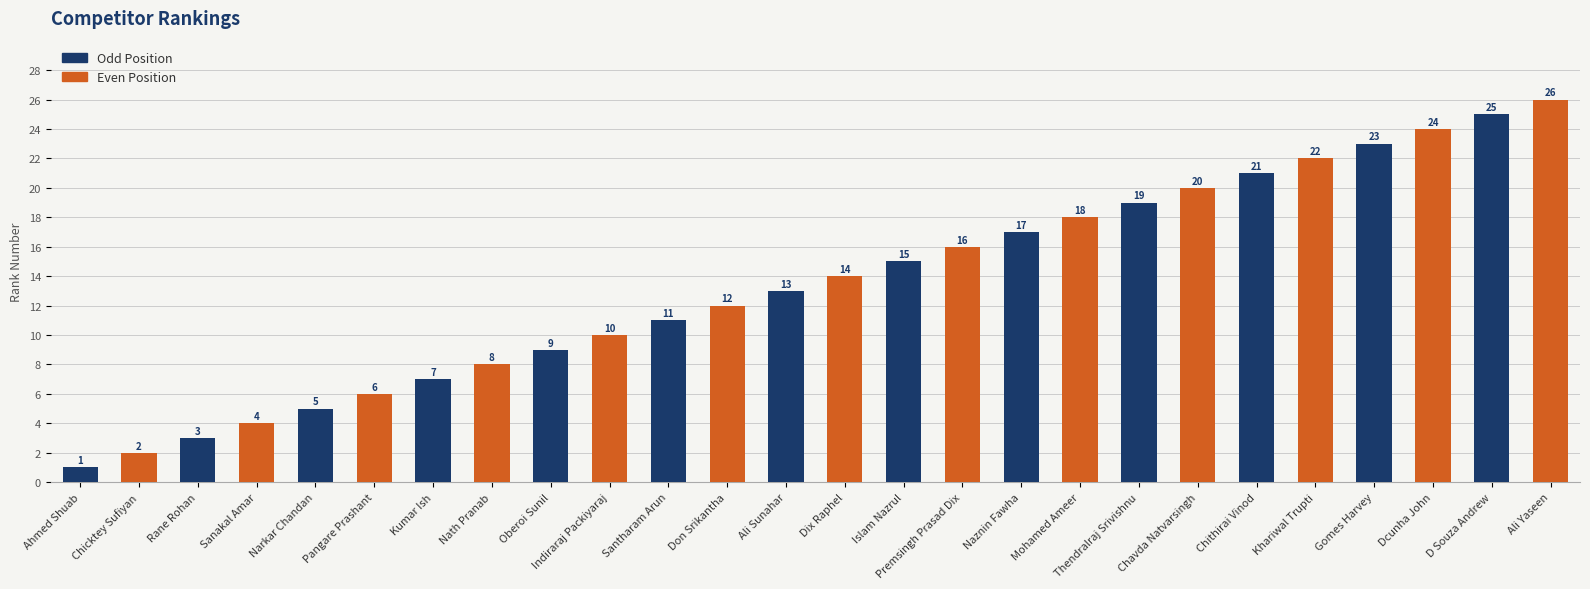

What is the smallest value displayed?

1